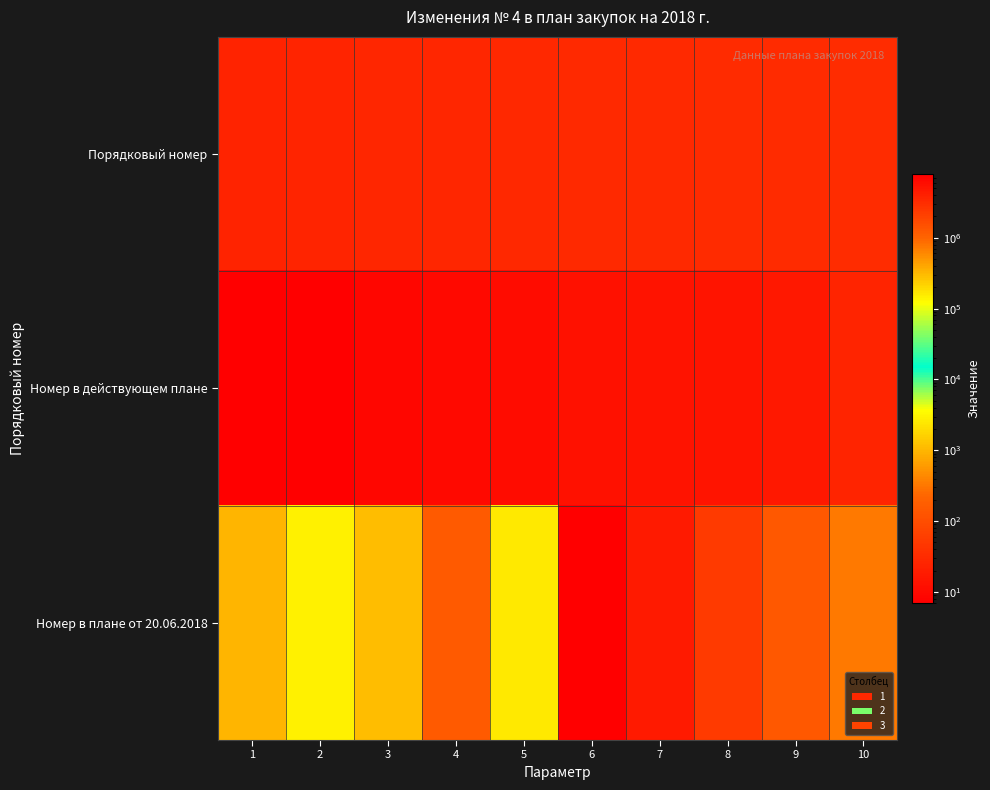

Which series has the widest spread of values?

Номер в плане от 20.06.2018